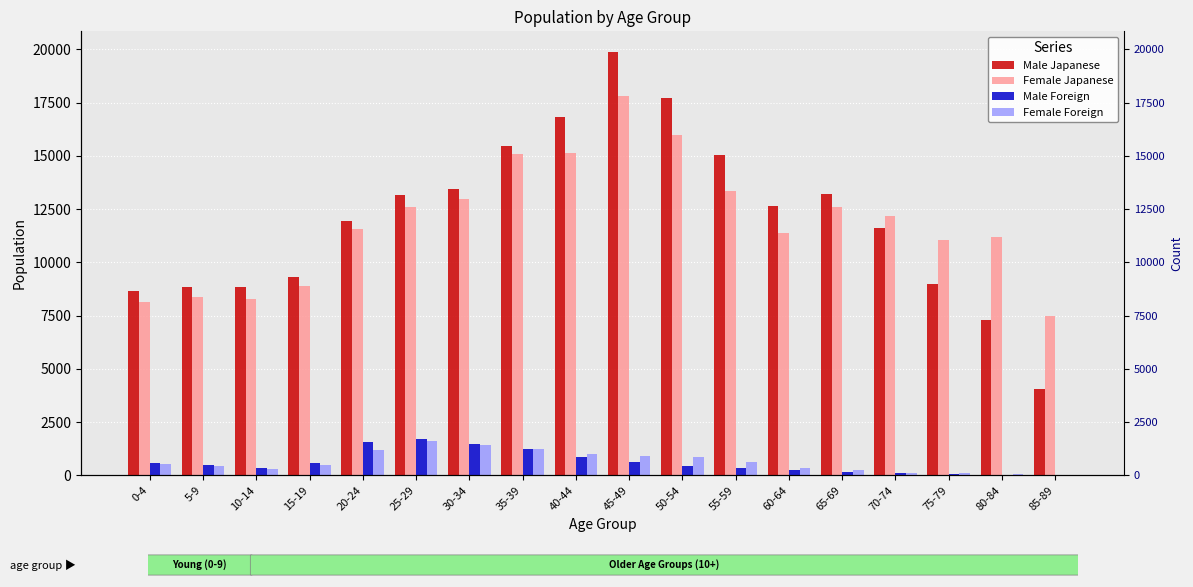

What is the value of the Male Japanese bar at the 1st from the left?

8650